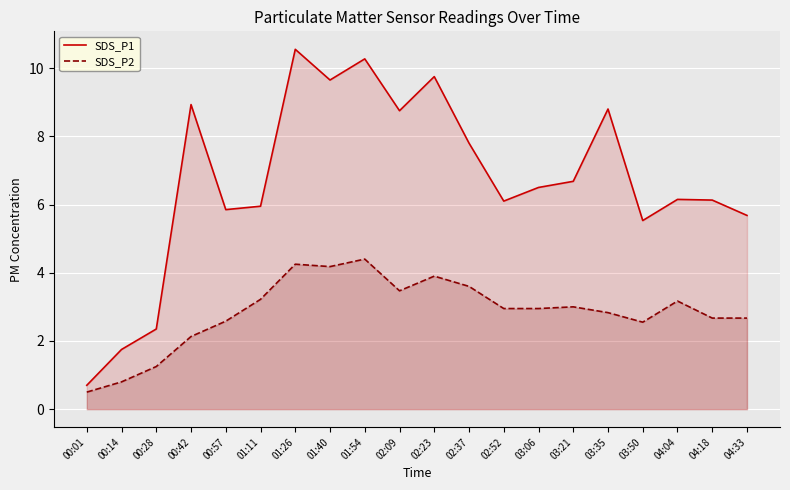

Between 00:42 and 03:35, which series saw the biggest shift?

SDS_P2